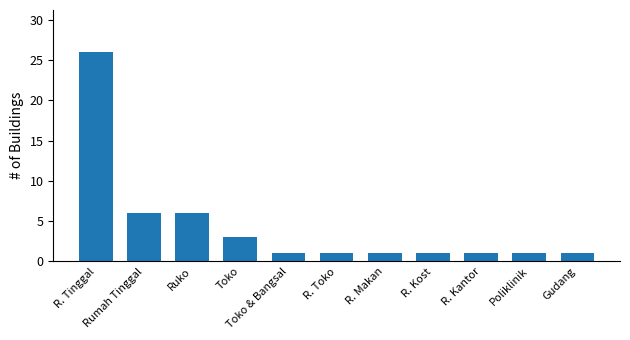

Reading left to right, list all the values displayed in this chart.

R. Tinggal=26	Rumah Tinggal=6	Ruko=6	Toko=3	Toko & Bangsal=1	R. Toko=1	R. Makan=1	R. Kost=1	R. Kantor=1	Poliklinik=1	Gudang=1